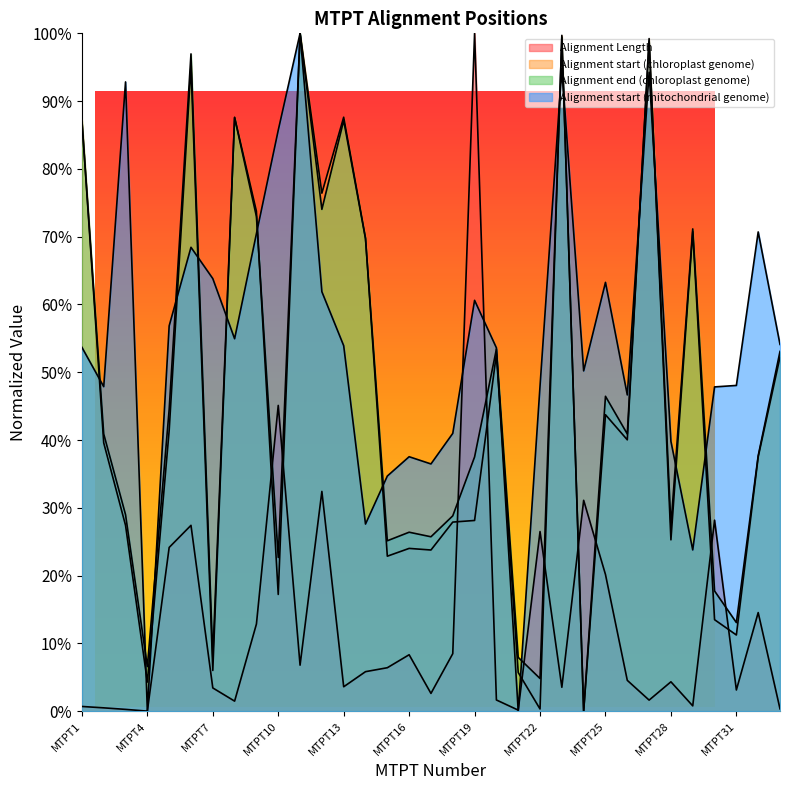

What is the maximum value shown in the chart?

1.0